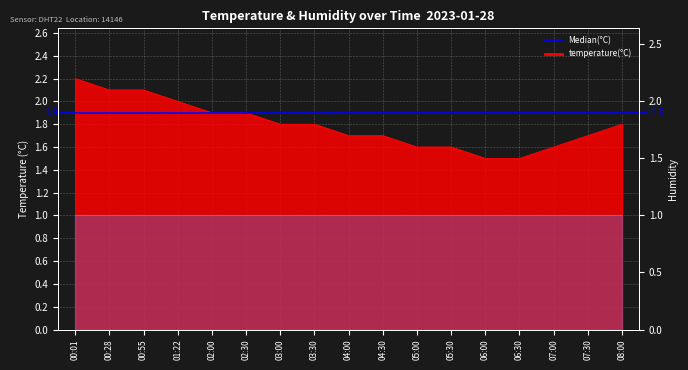

What is the greatest value displayed?

2.2